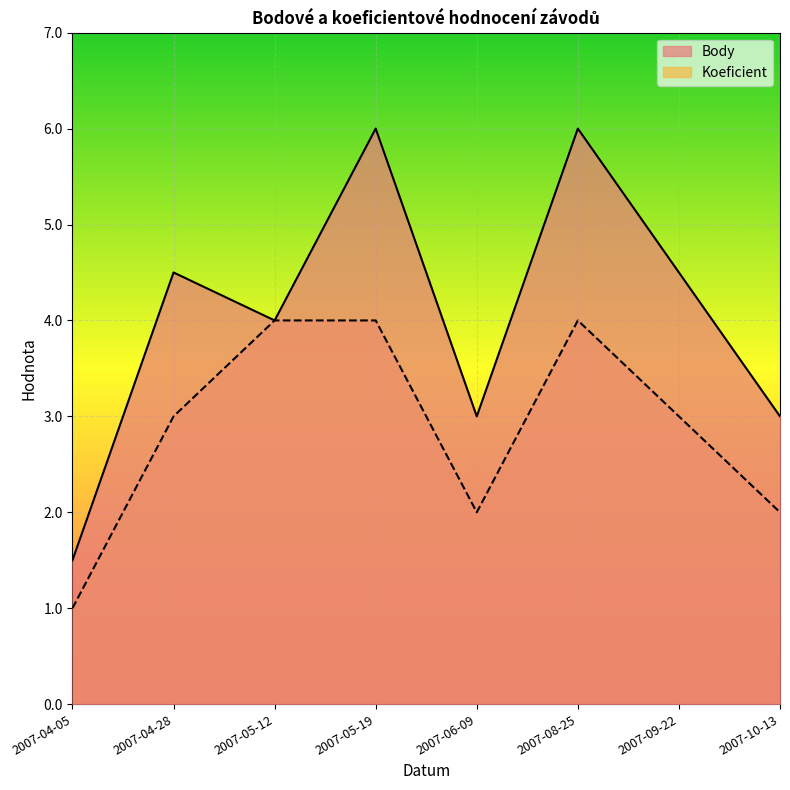

Between 2007-05-19 and 2007-10-13, which series saw the biggest shift?

Body